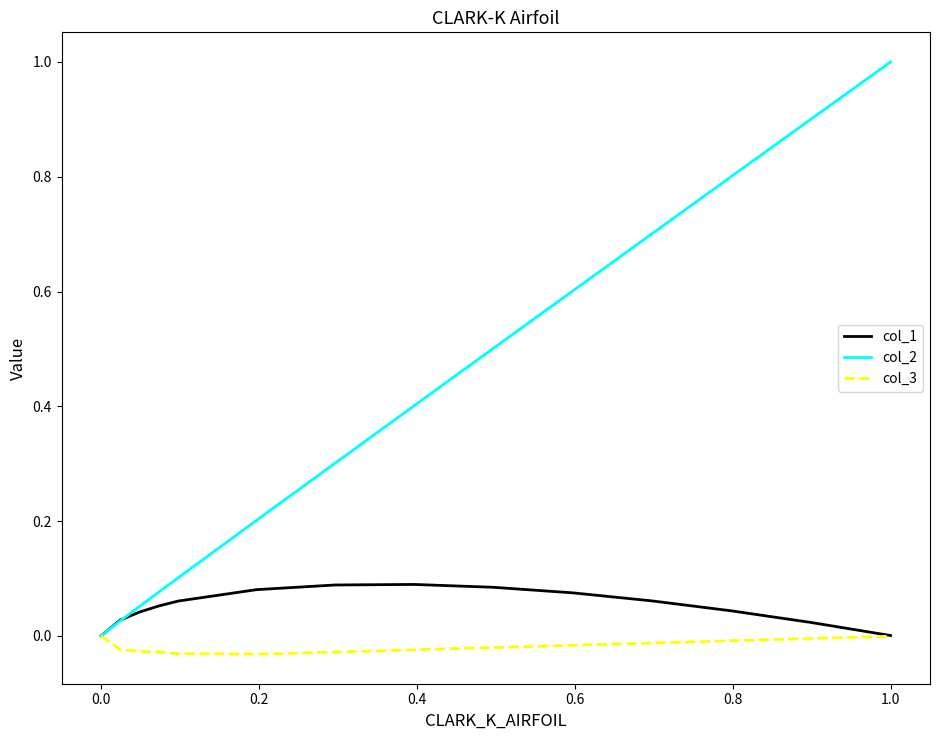

What is the greatest value displayed?

1.0